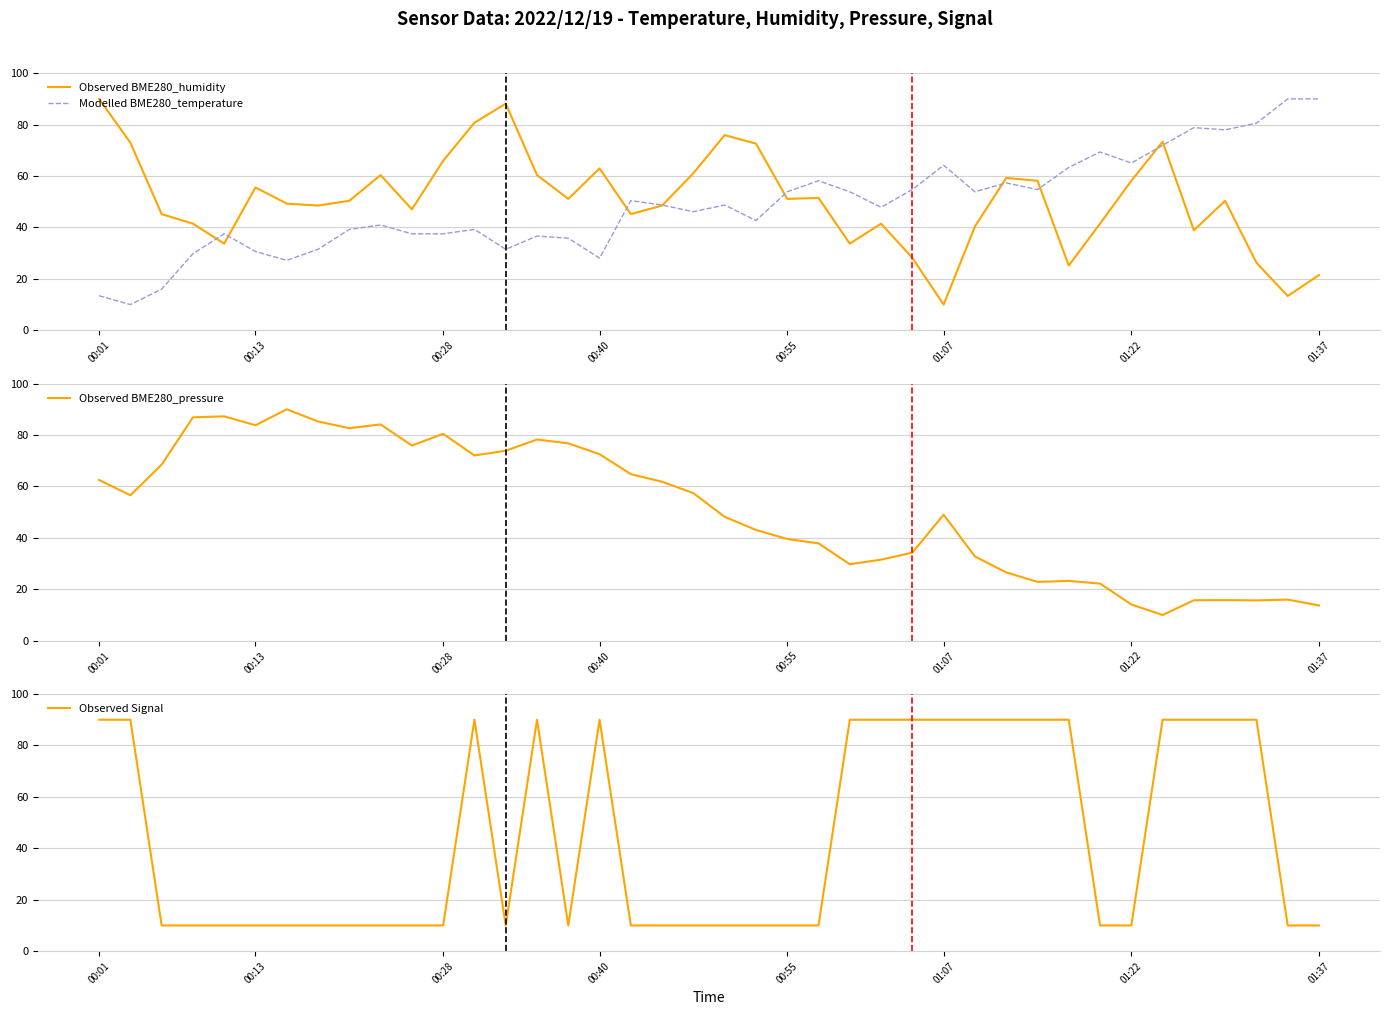

Between 00:13 and 26, which is larger?

00:13